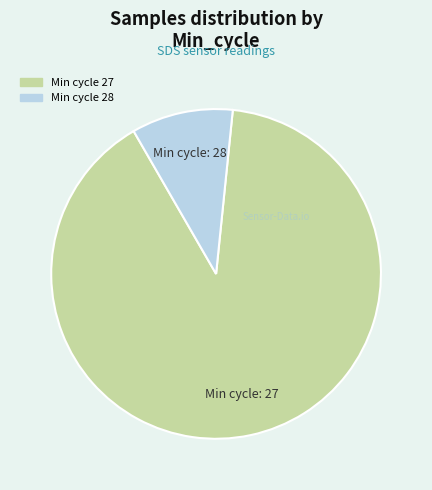

Is there any slice that represents more than half of the pie?

Yes